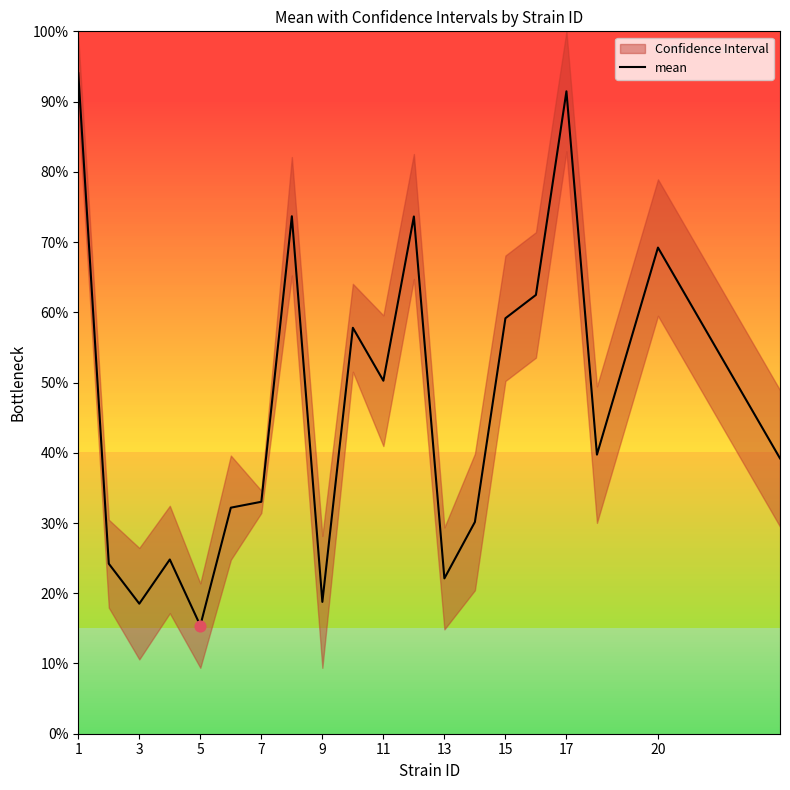

Which category has the lowest value in the mean series?

5